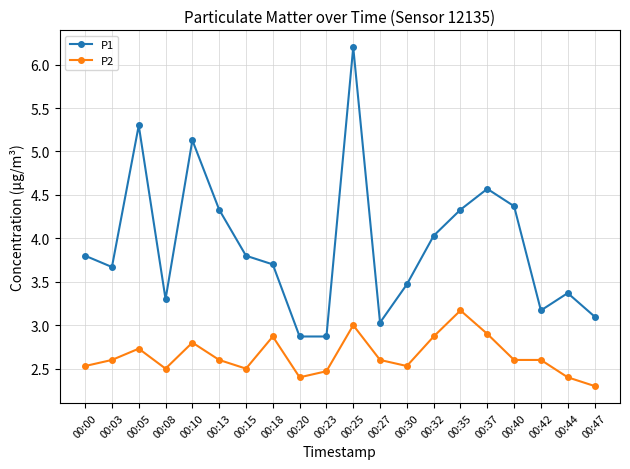

True or false: P1 and P2 cross at least once.

False